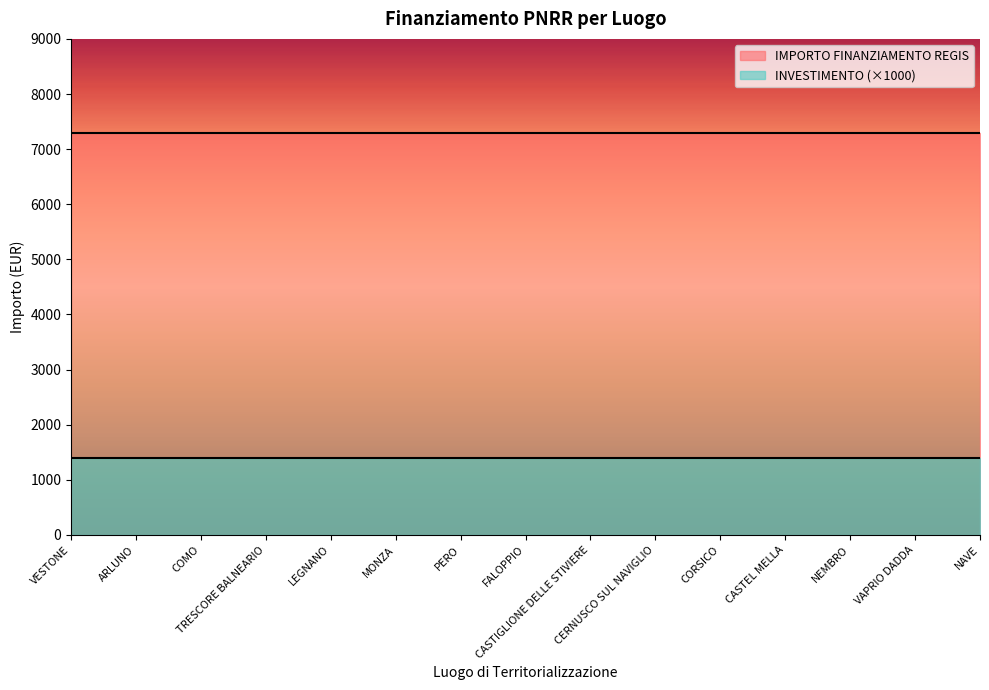

Where is INVESTIMENTO nearest to the value 1?

VESTONE